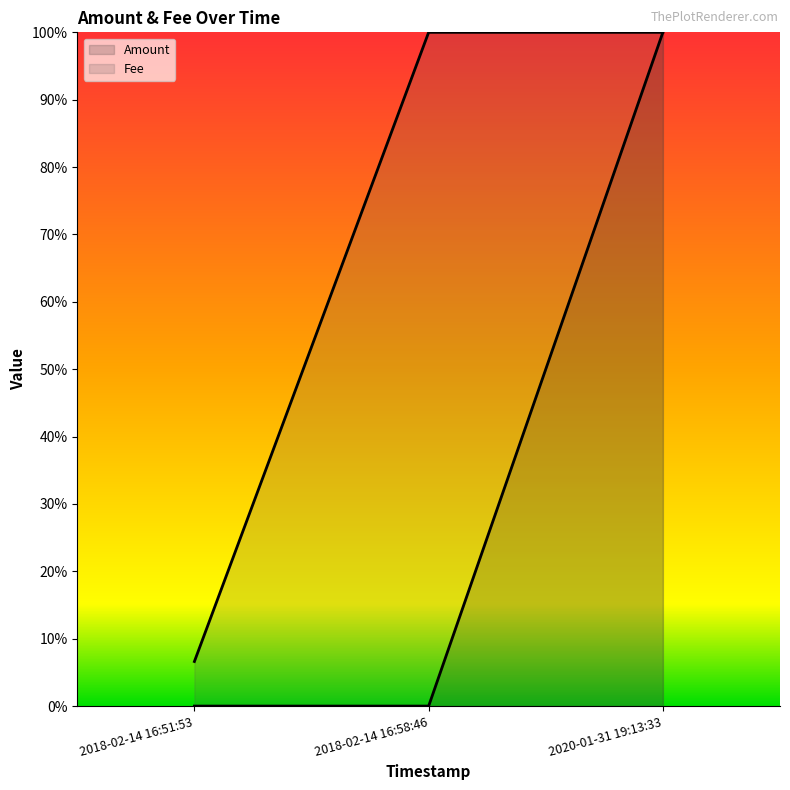

At which category is the sum across all series the highest?

2020-01-31 19:13:33